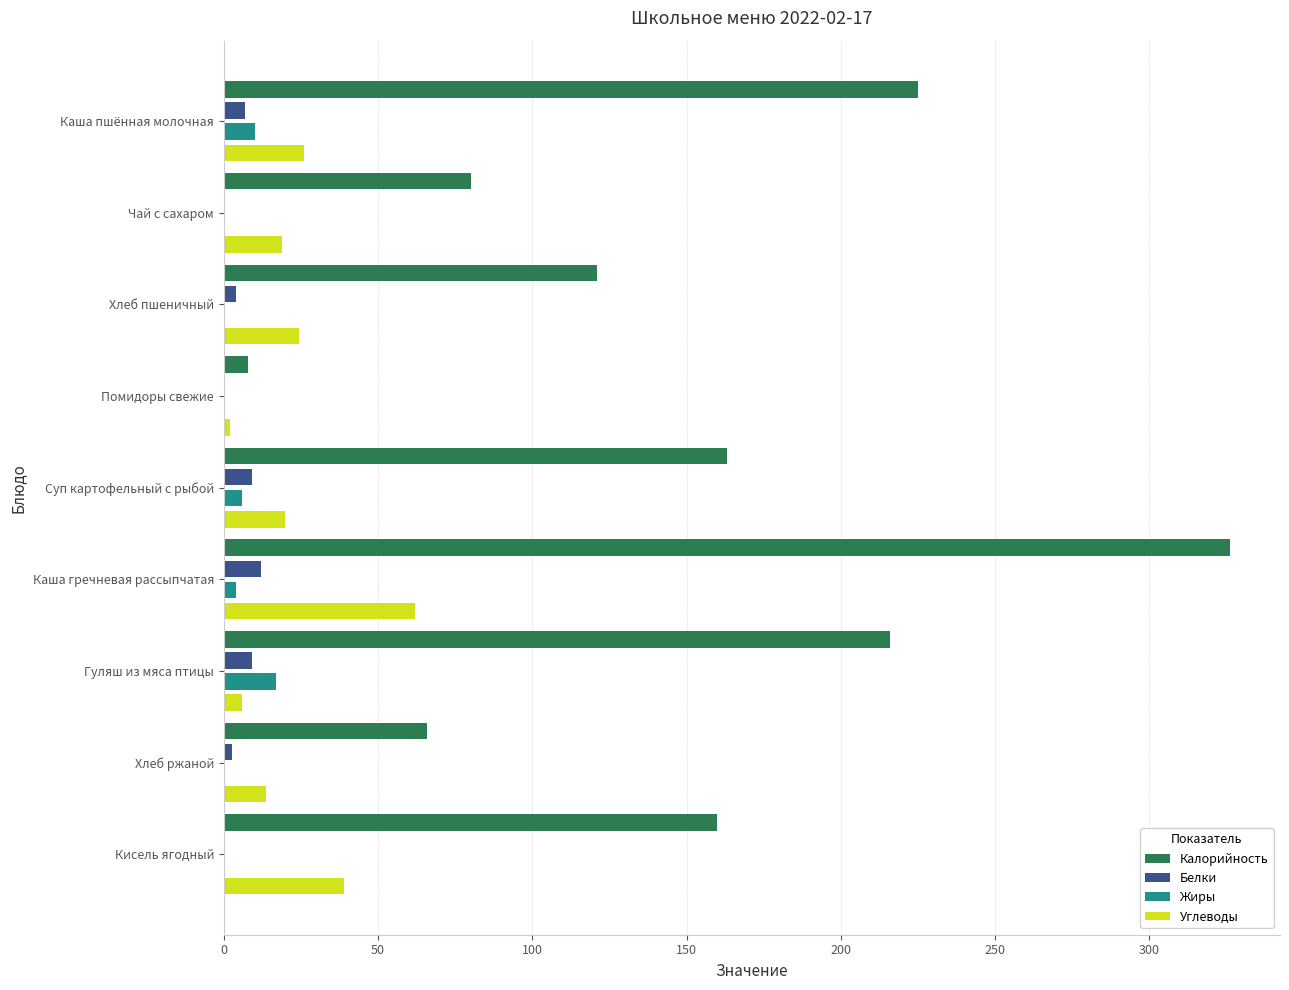

Is the value of Углеводы at Помидоры свежие greater than the value of Калорийность at Чай с сахаром?

No